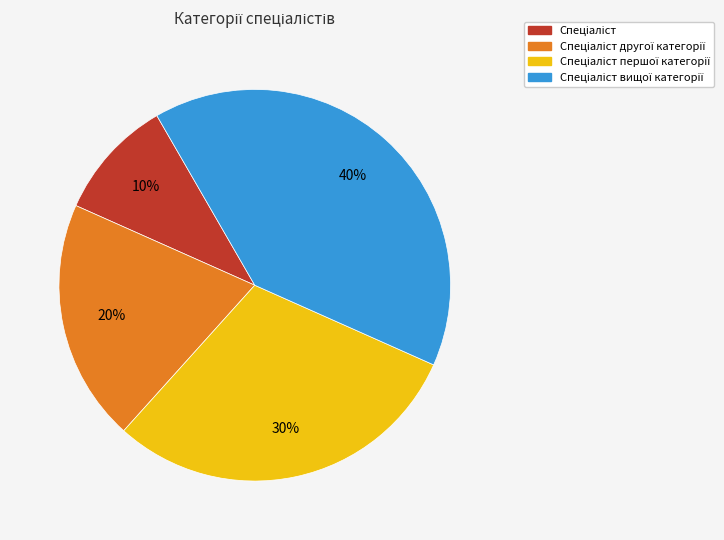

To the nearest percent, what is the difference between the largest and smallest slice percentages?

30%